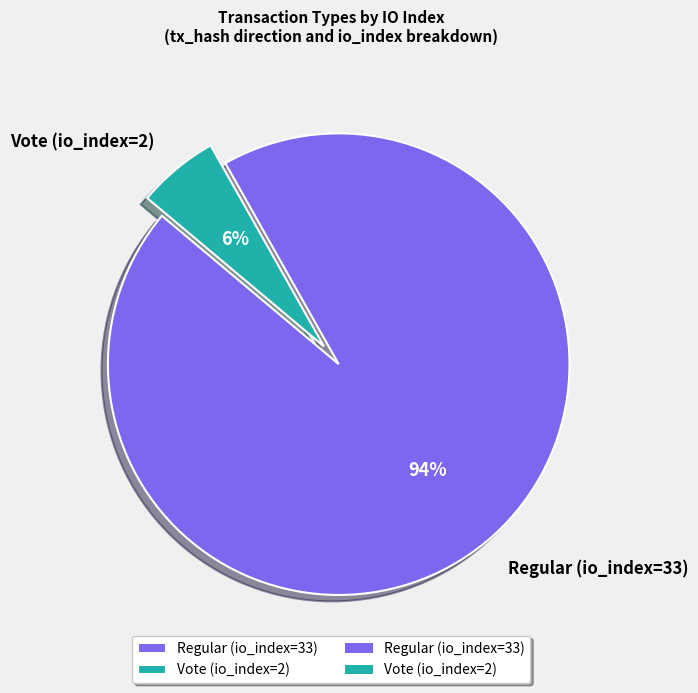

Is it true that Vote (io_index=2) is 6% of the pie?

True